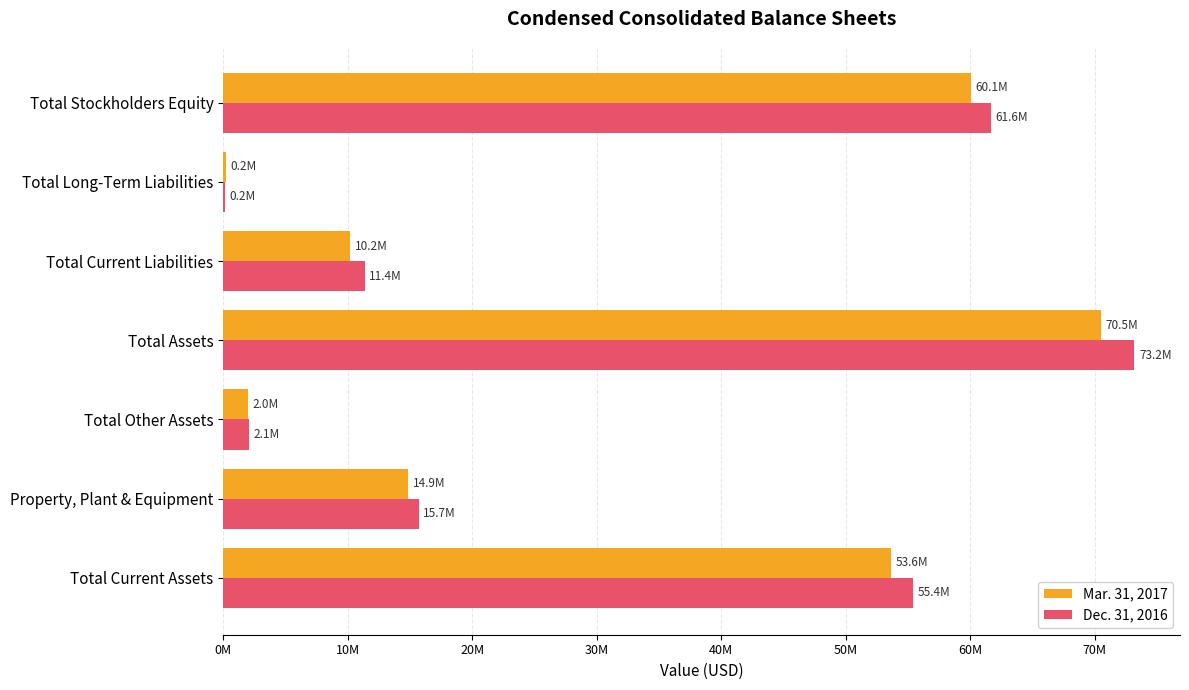

What are all the series names shown in the legend?

Mar. 31, 2017, Dec. 31, 2016